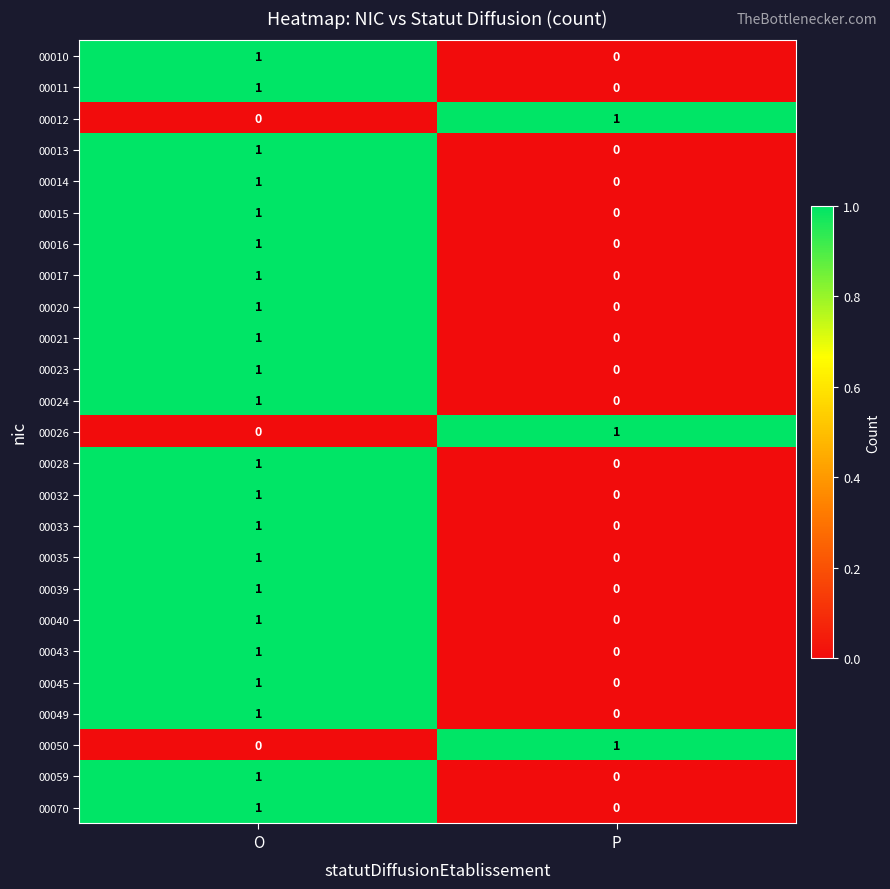

At which category is the sum across all series the highest?

O